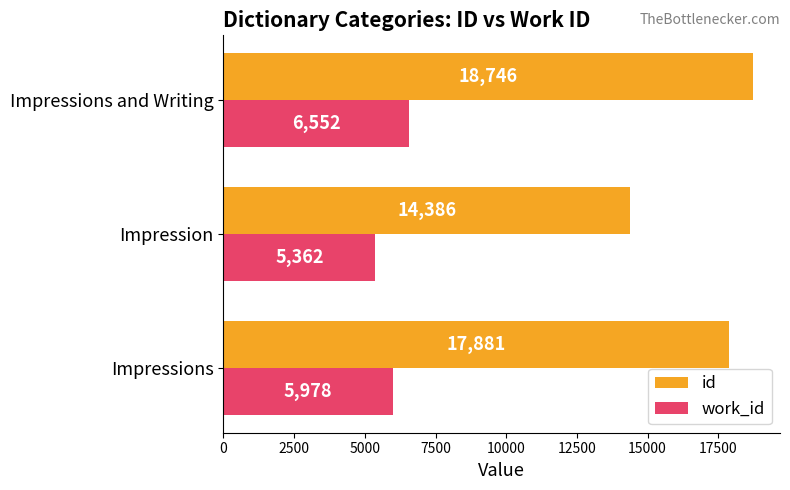

What is the sum of all work_id values?

17891.4